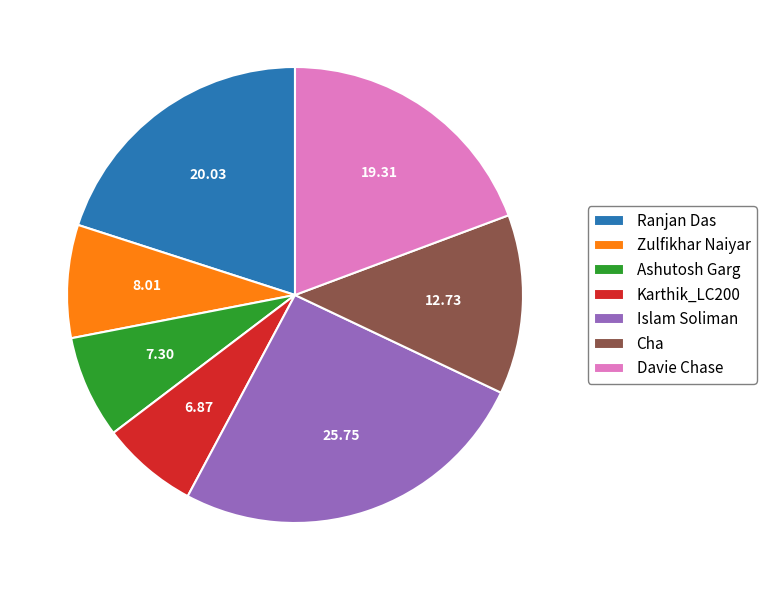

Is Cha the majority of the pie?

No